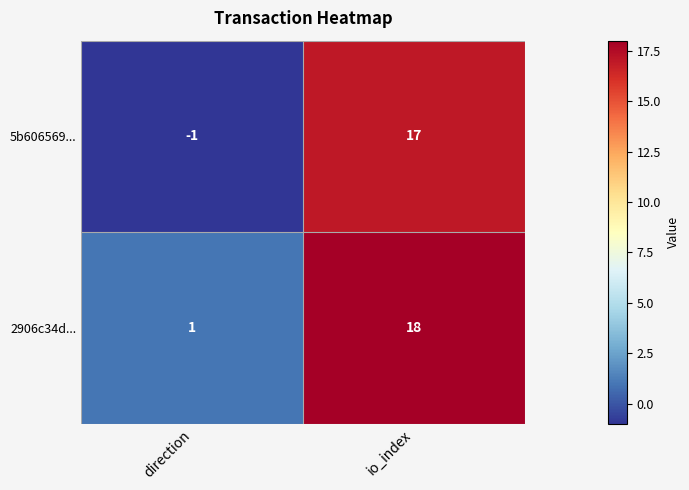

What is the maximum value shown in the chart?

18